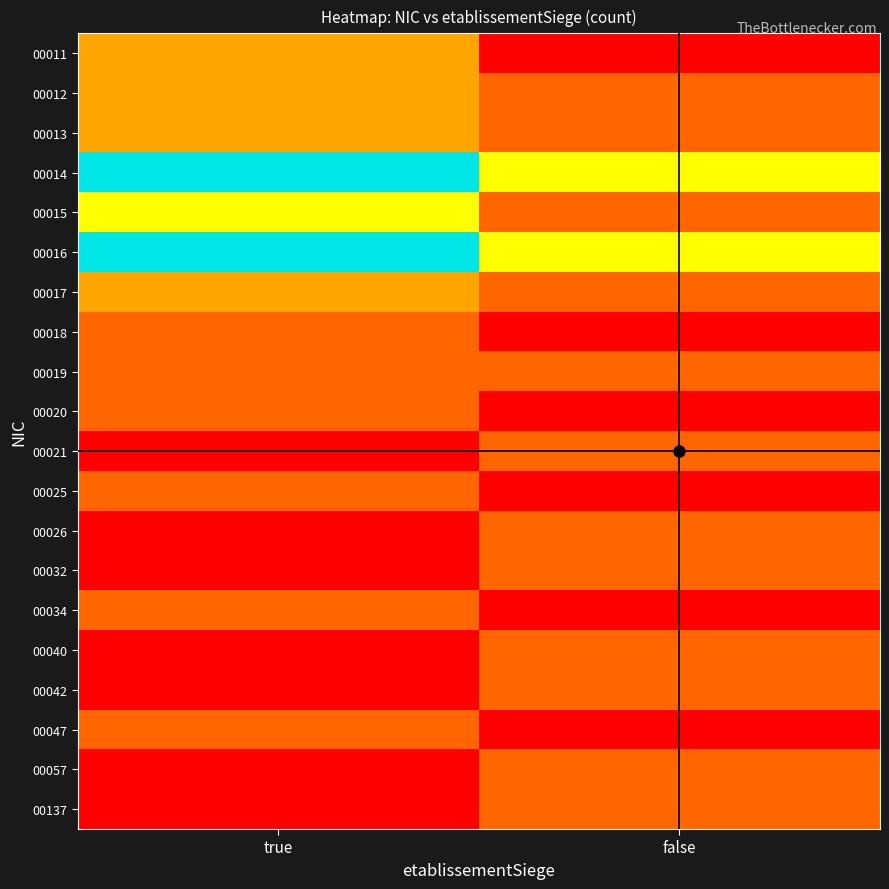

Count the number of categories in the chart.

2